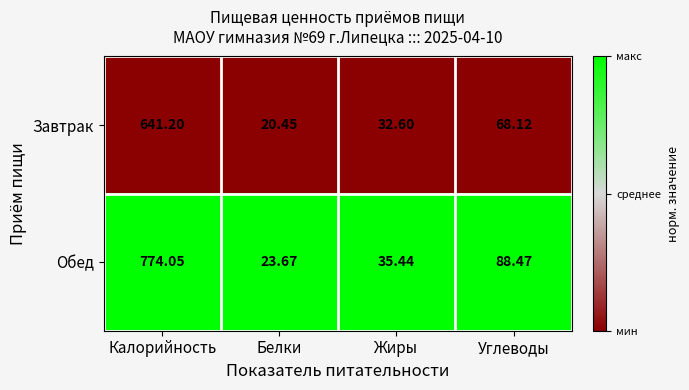

Between Белки and Жиры, which series saw the biggest shift?

Завтрак